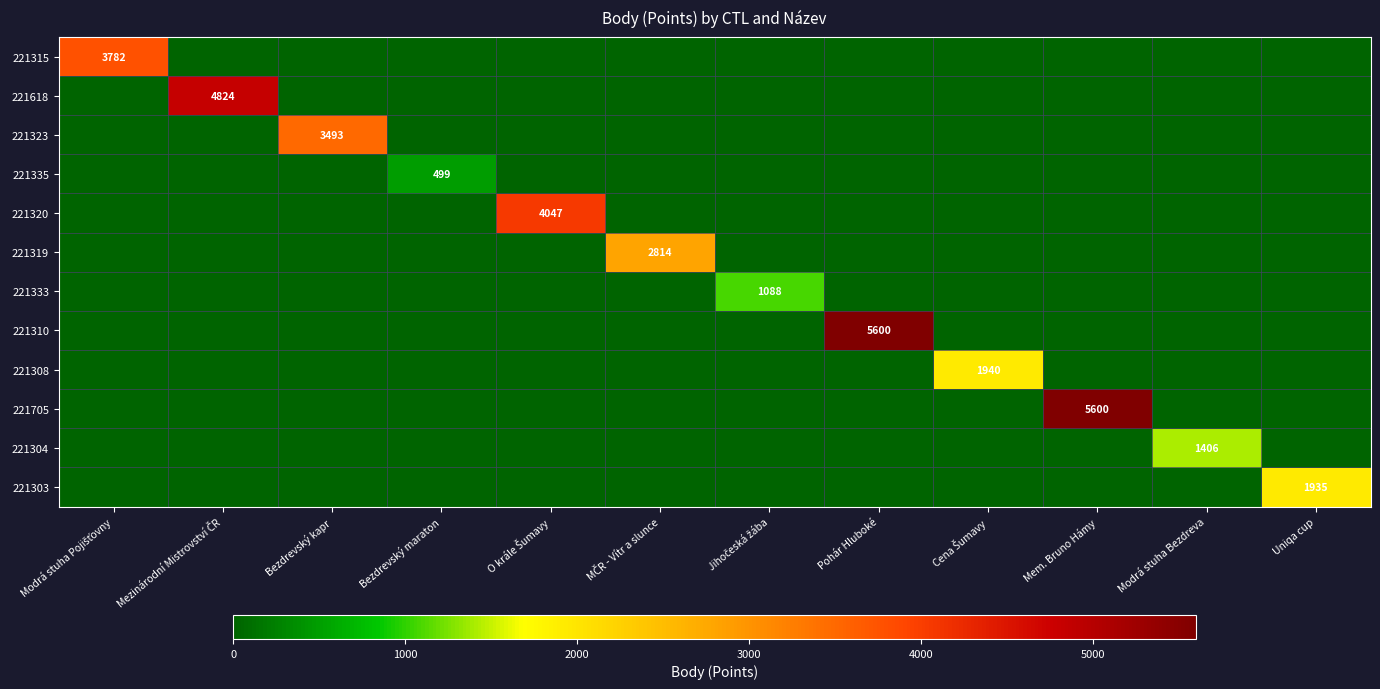

The value of 221705 at Mem. Bruno Hámy is 7544. True or false?

False